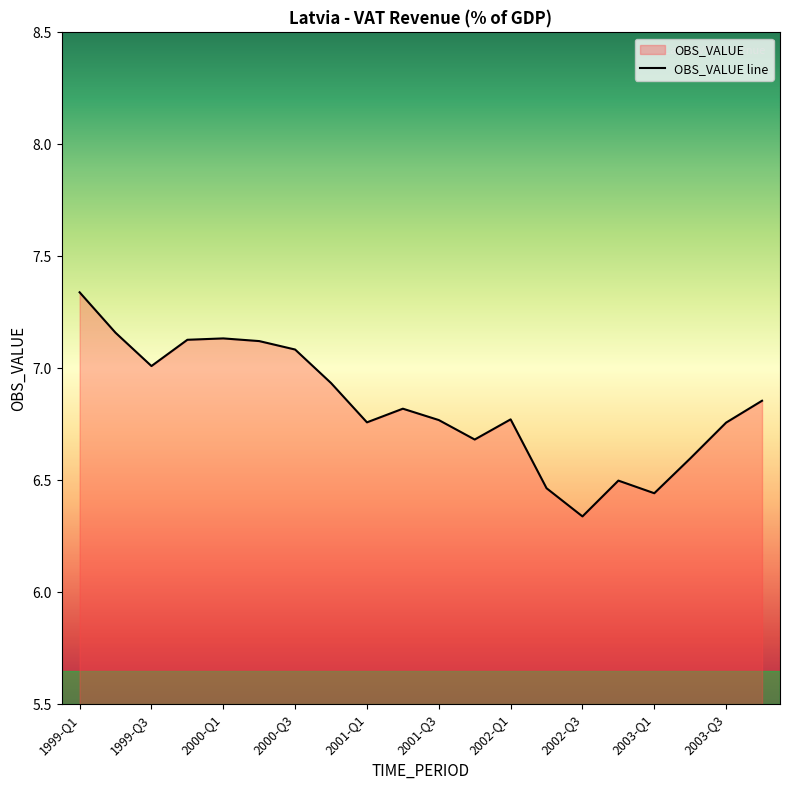

True or false: the data shows 7.1 at 2000-Q2.

True